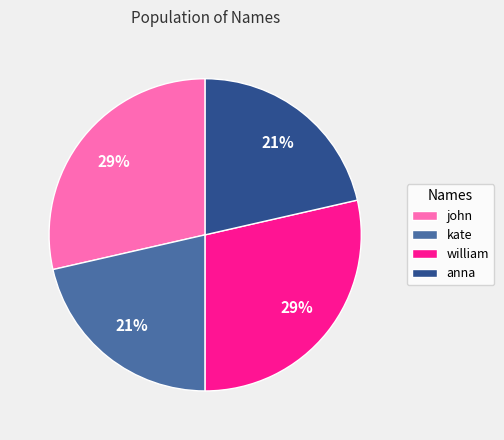

Which has a higher value, john or anna?

john